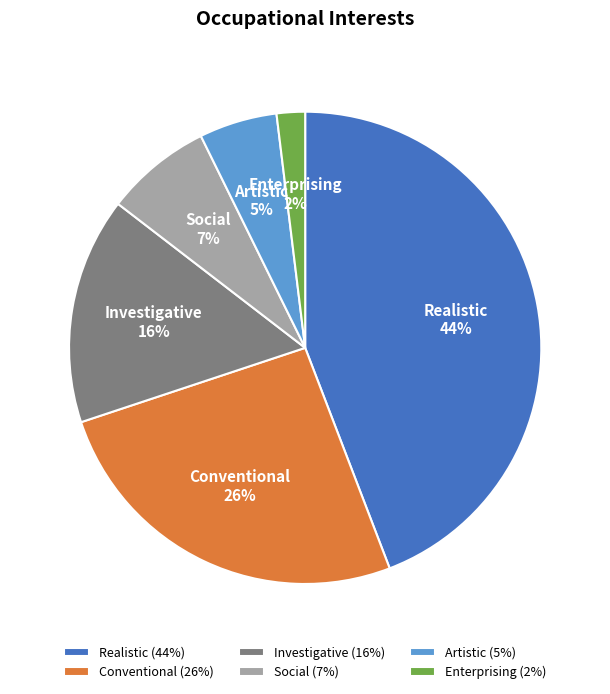

What percentage is the Investigative slice, to the nearest percent?

16%